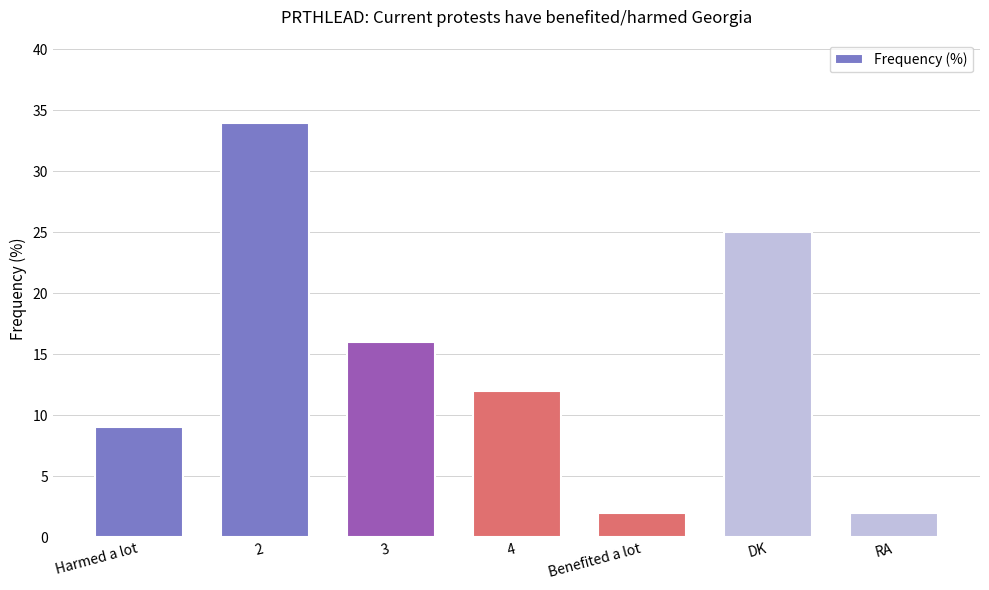

Is it true that the value at 4 is 19?

False